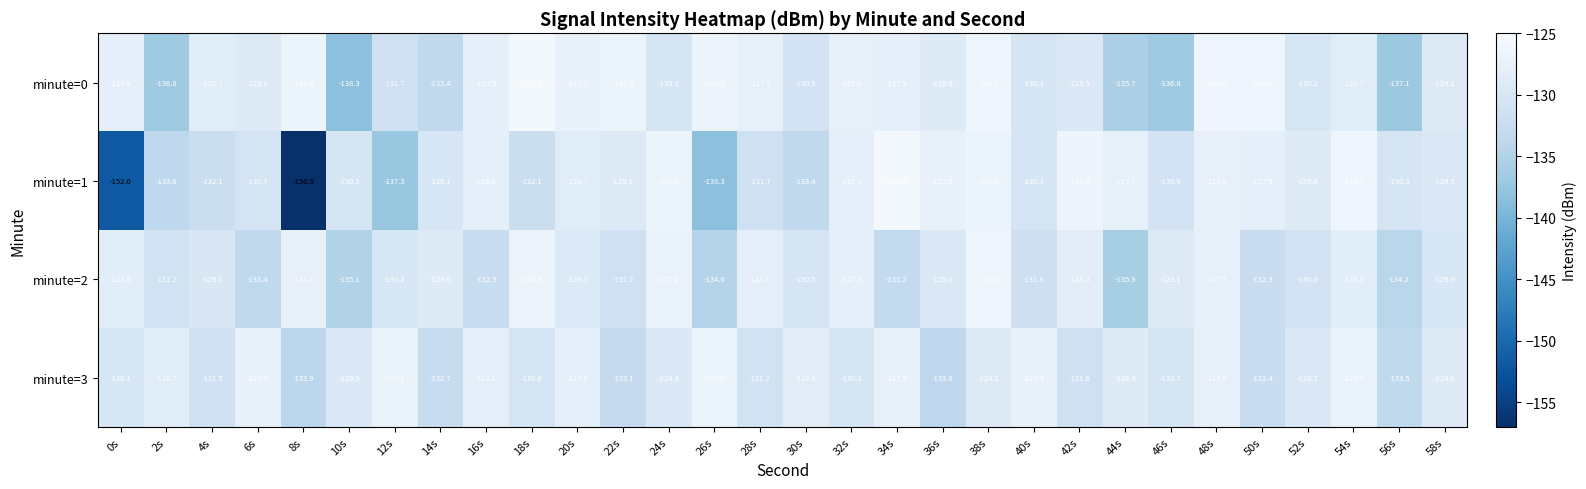

The minute=1 series shows -66.4 at 8s. True or false?

False